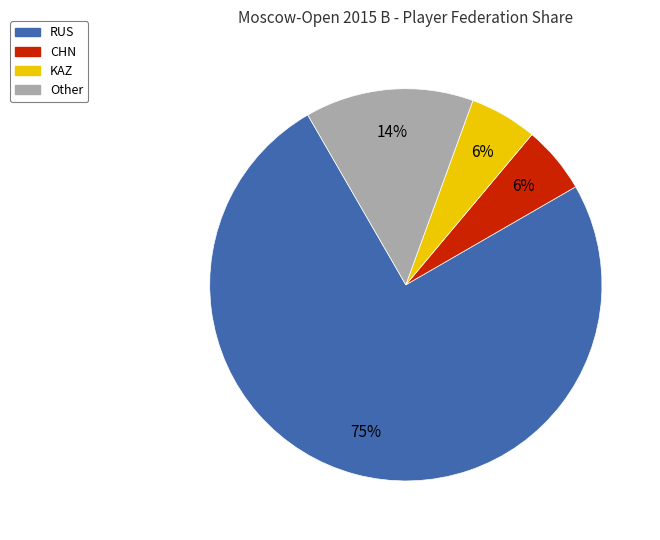

Approximately how many times larger is the value at RUS compared to Other?

5.4